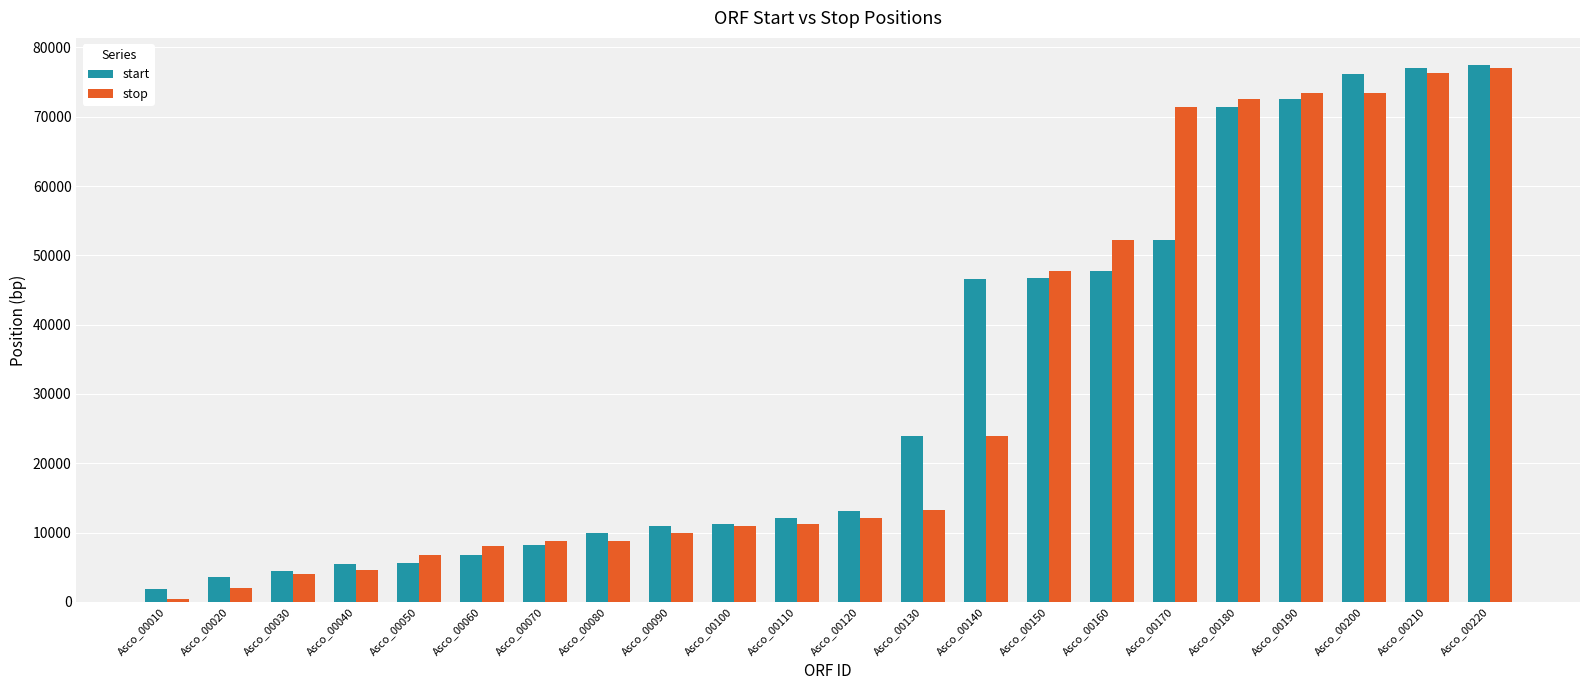

How many bars are there in total?

44